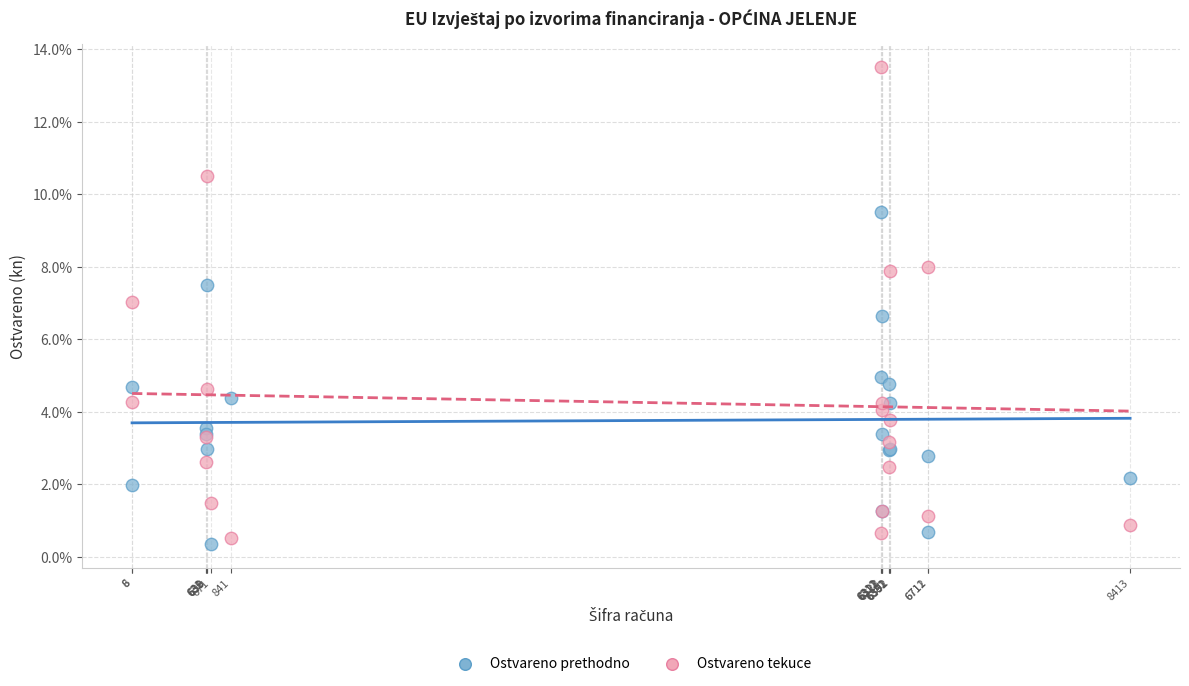

Which series has the largest Y range (max minus min)?

Ostvareno tekuce